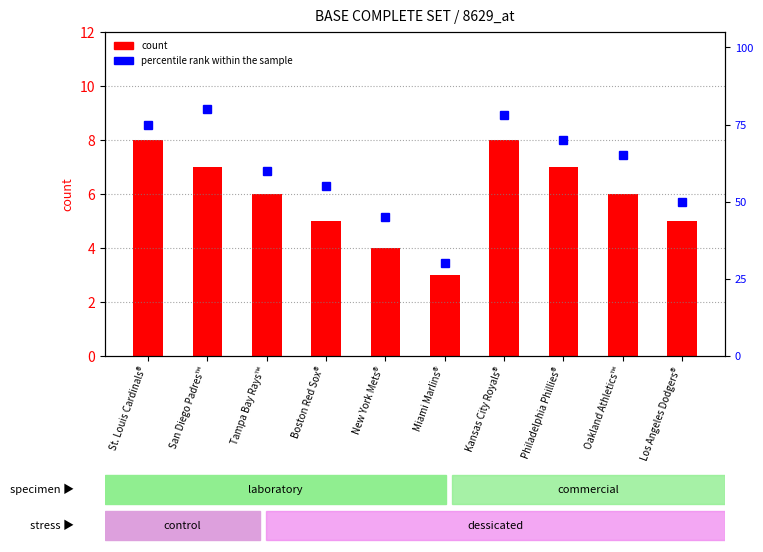

The value of count at New York Mets® is 4. True or false?

True